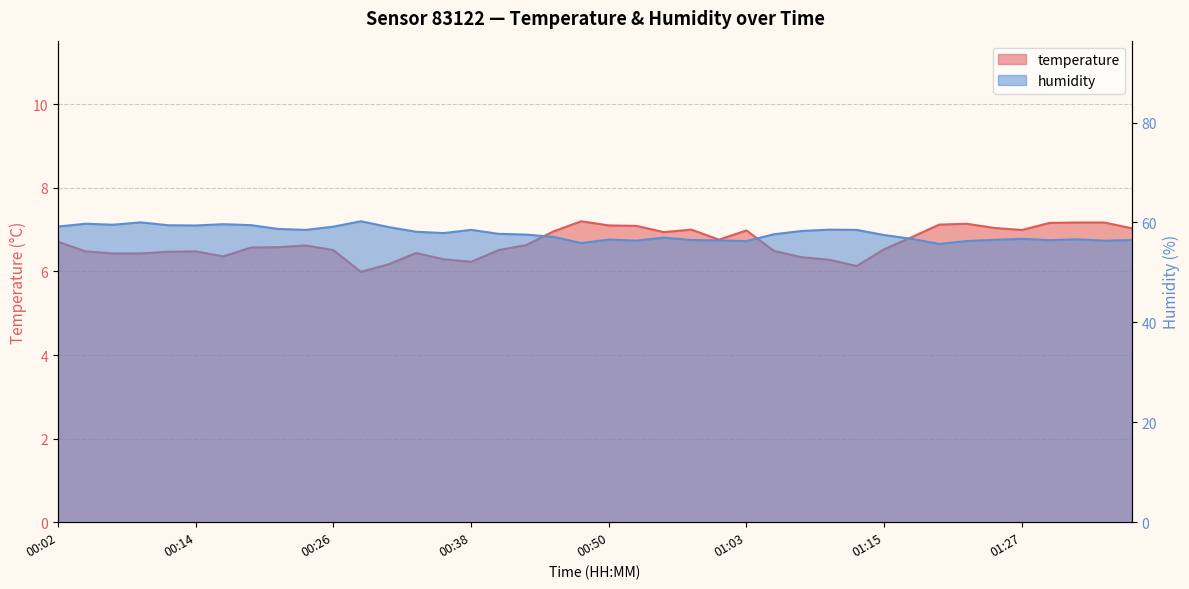

What is the total value across all series at 00:04?

66.2